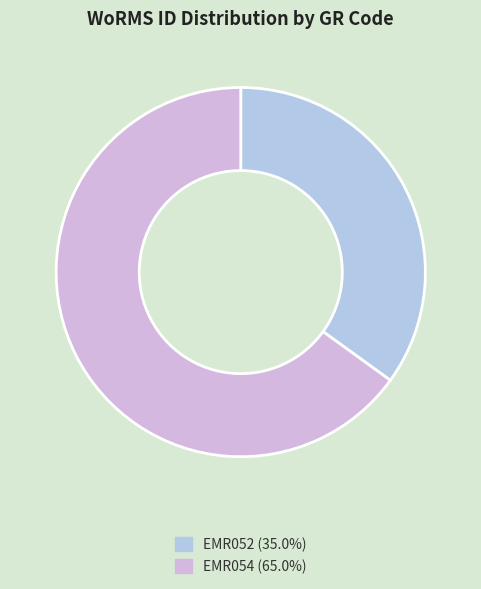

How many slices are in this pie chart?

2